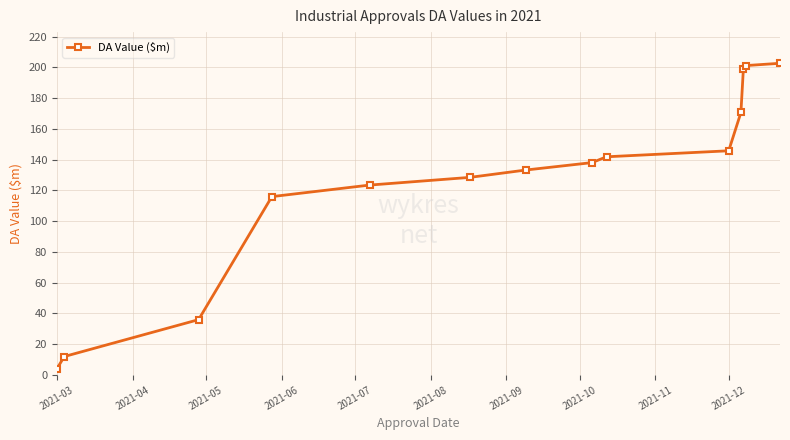

What is the value of the 9th point from the left?

141.9